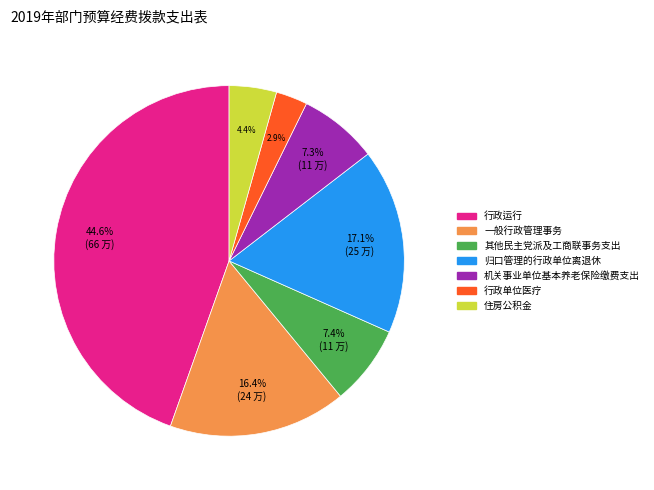

To the nearest percent, what is the difference between the largest and smallest slice percentages?

42%